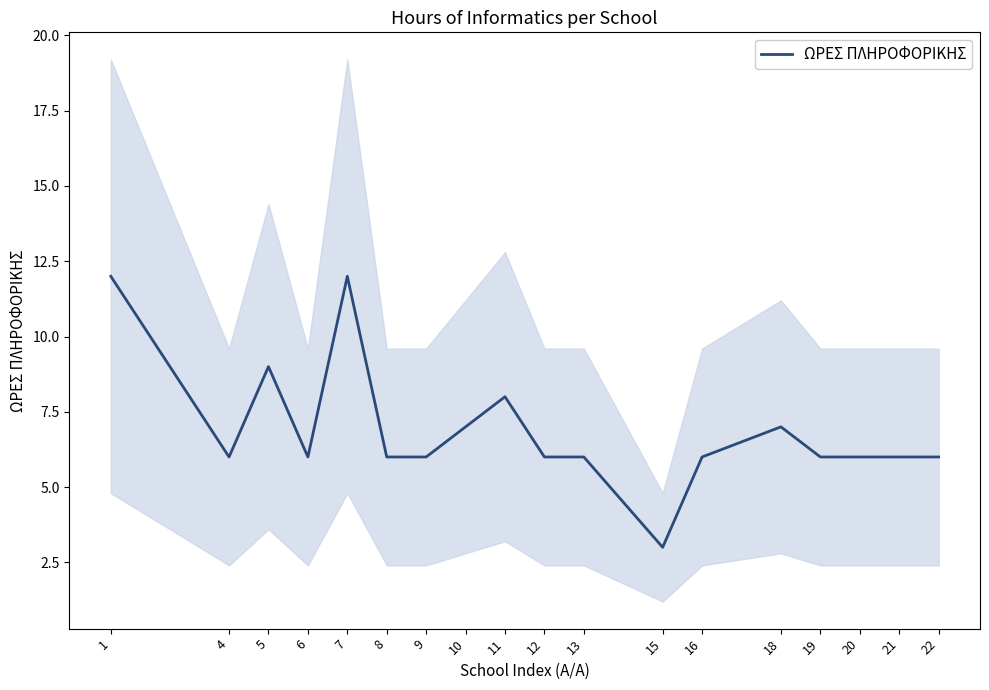

The chart shows a value of 12 at 10. True or false?

False